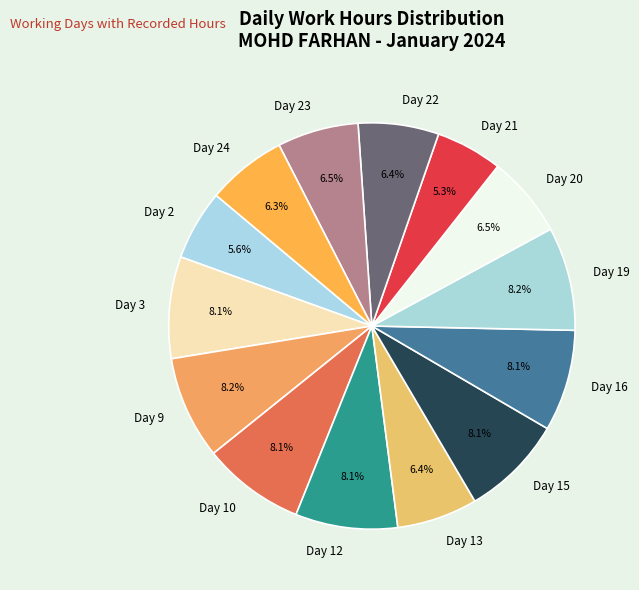

To the nearest percent, what is the difference between the Day 19 and Day 21 slice percentages?

3%